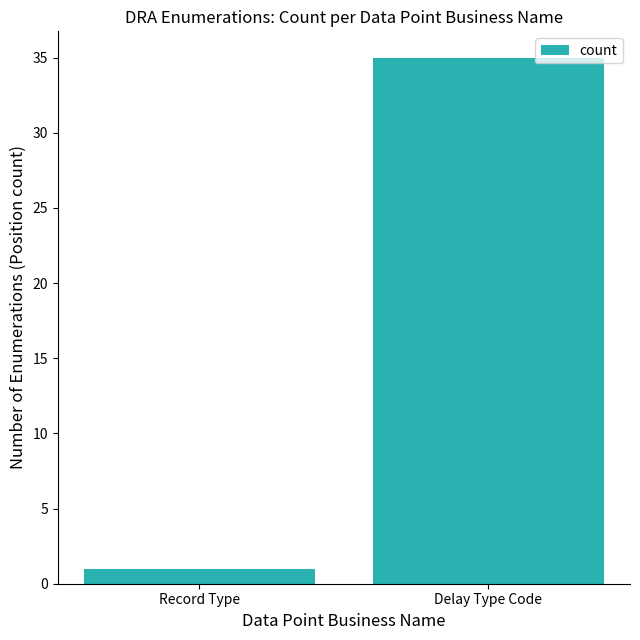

Count the number of data series in this chart.

1